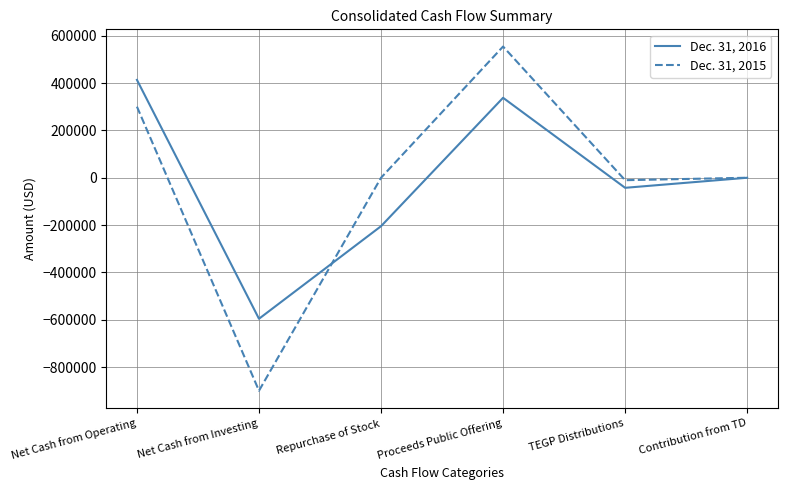

At which label does Dec. 31, 2016 first exceed 0?

Net Cash from Operating